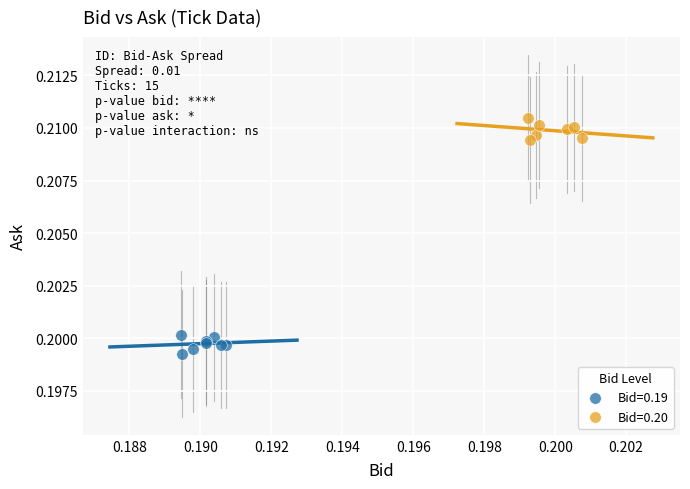

Which series reaches the maximum Y coordinate?

Bid=0.20